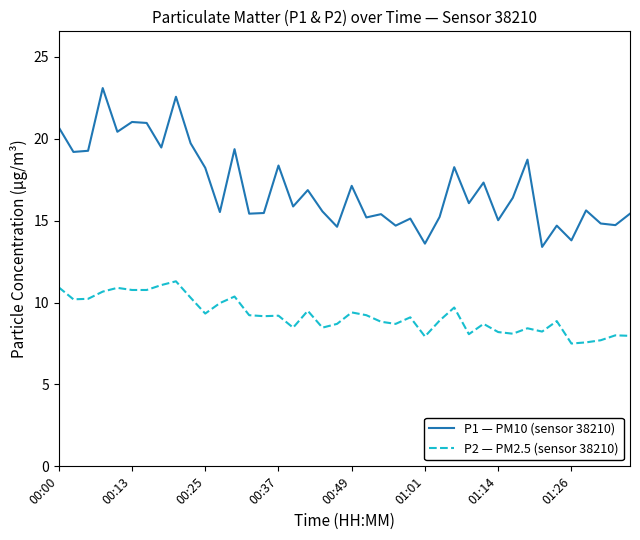

What is the difference between the maximum and minimum values in the P1 — PM10 (sensor 38210) series?

9.7